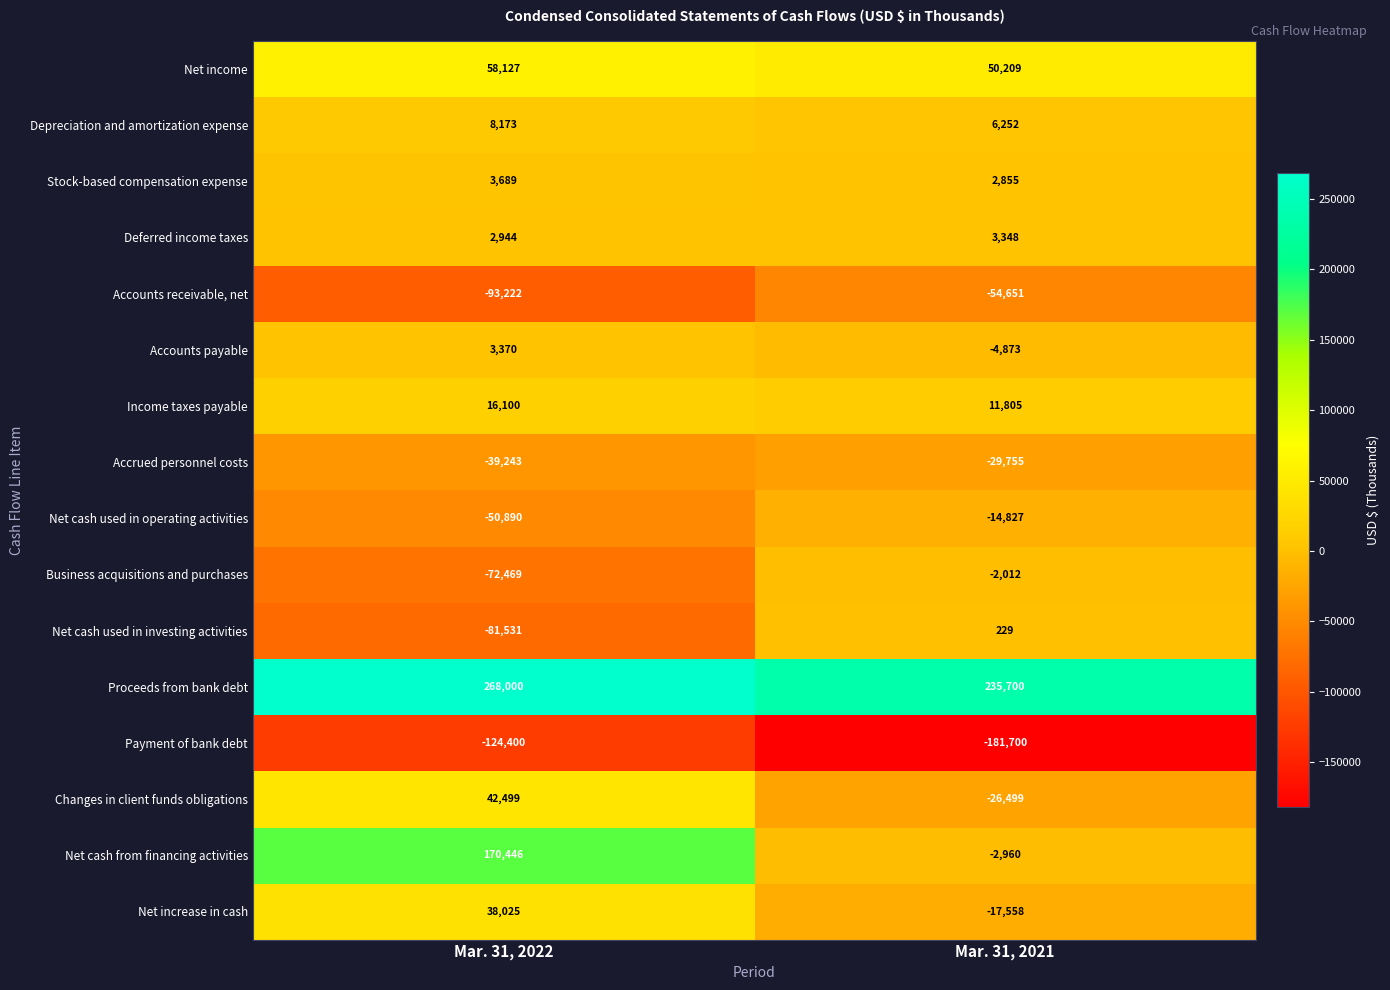

What is the sum of the Proceeds from bank debt values at Mar. 31, 2022 and Mar. 31, 2021?

503700